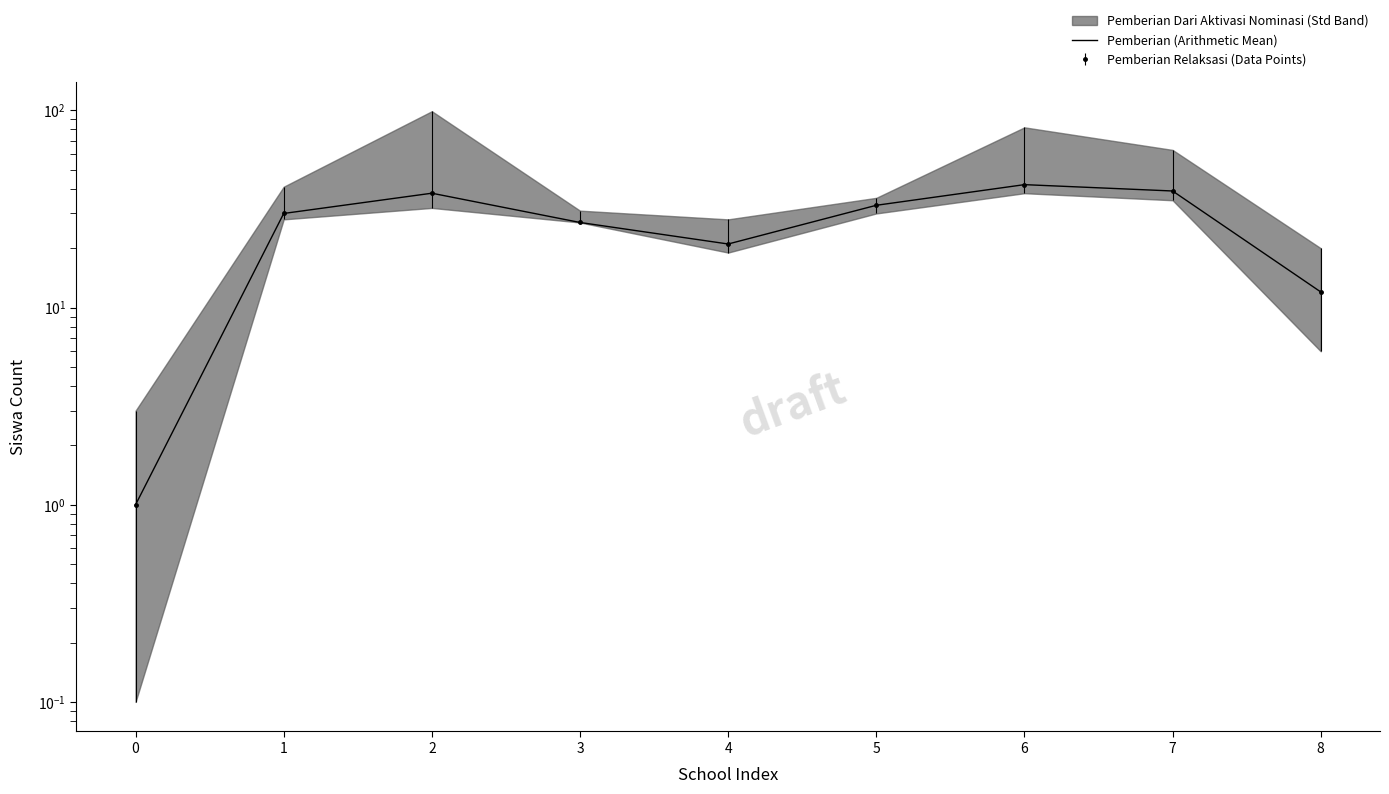

What is the ratio of the value at 2 to the value at 5?

1.2